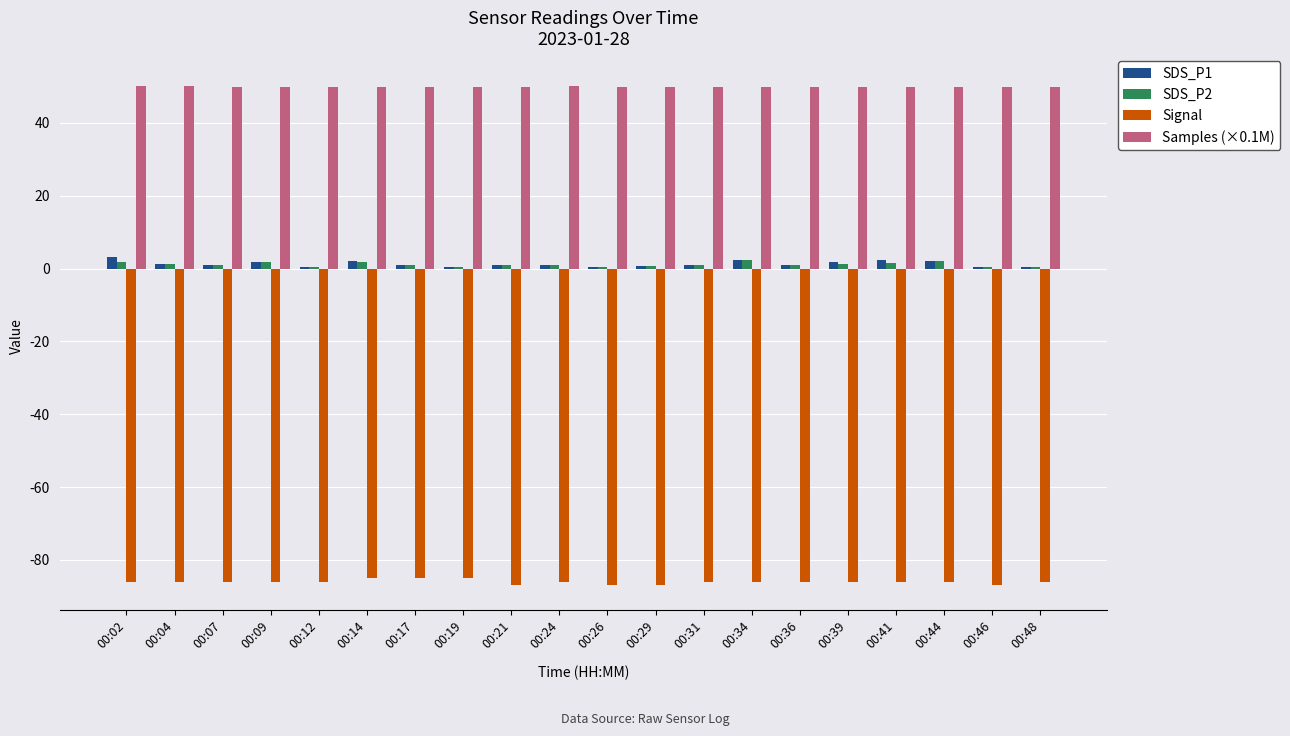

The value of Samples (×0.1M) at 00:12 is 21.3. True or false?

False